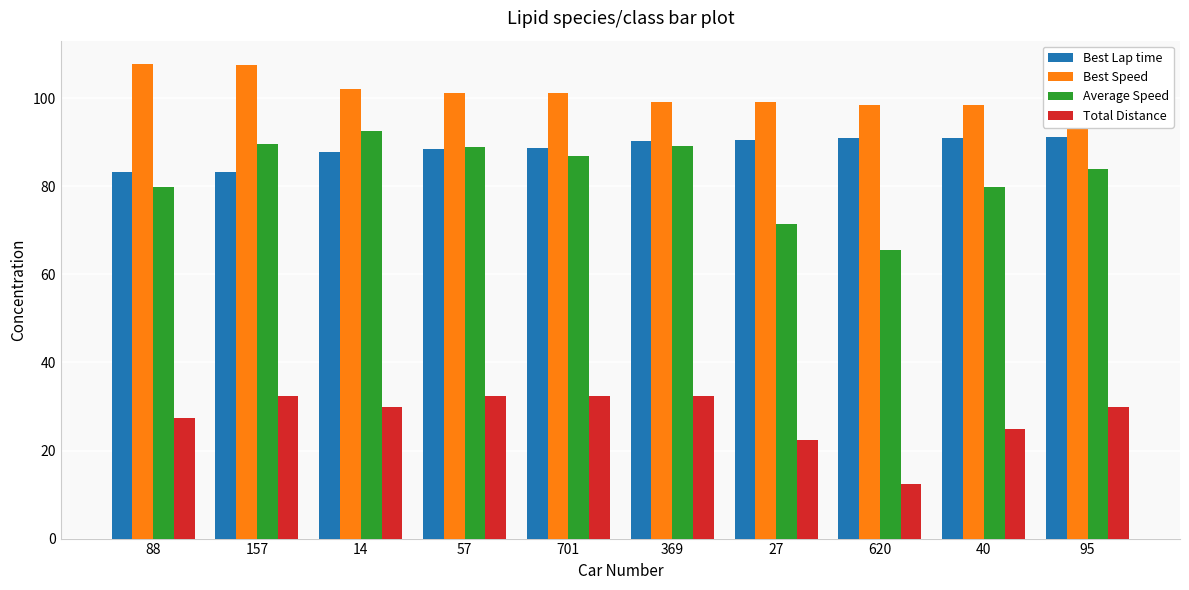

What is the label of the 2nd bar from the right?

40